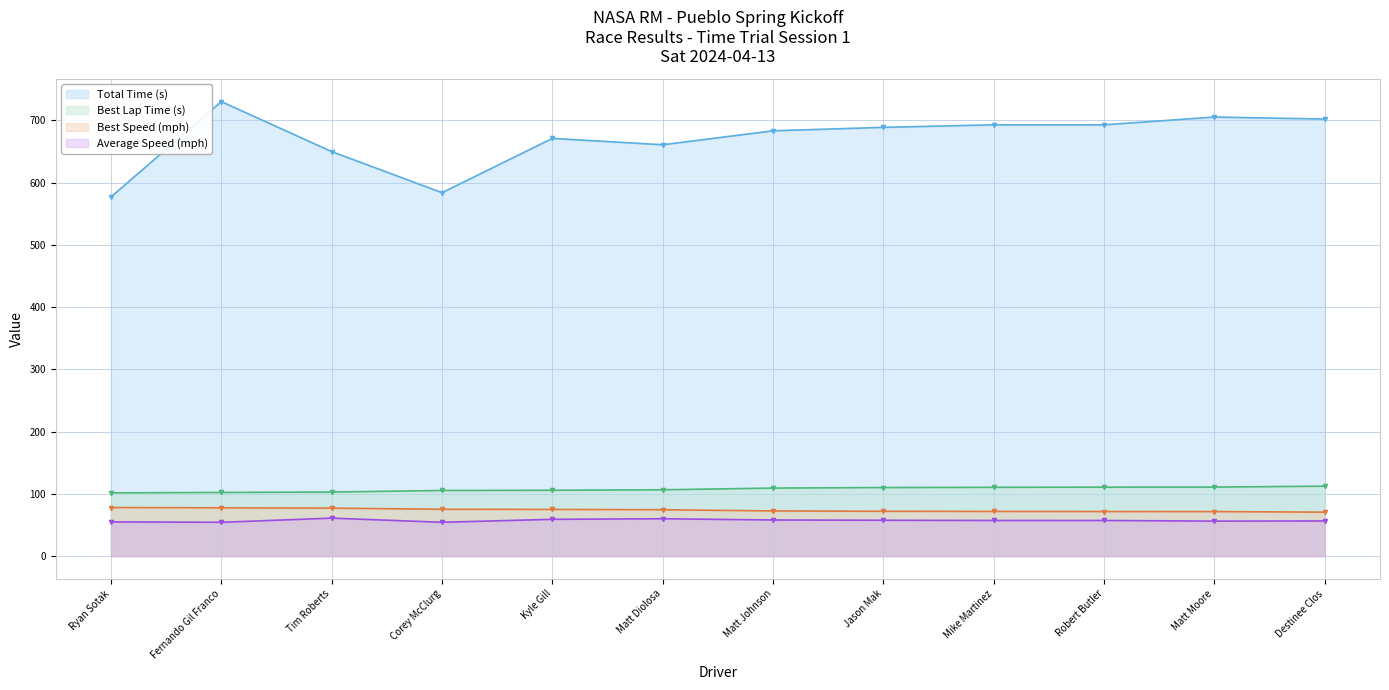

Which category has the highest value in the Best Speed (mph) series?

Ryan Sotak